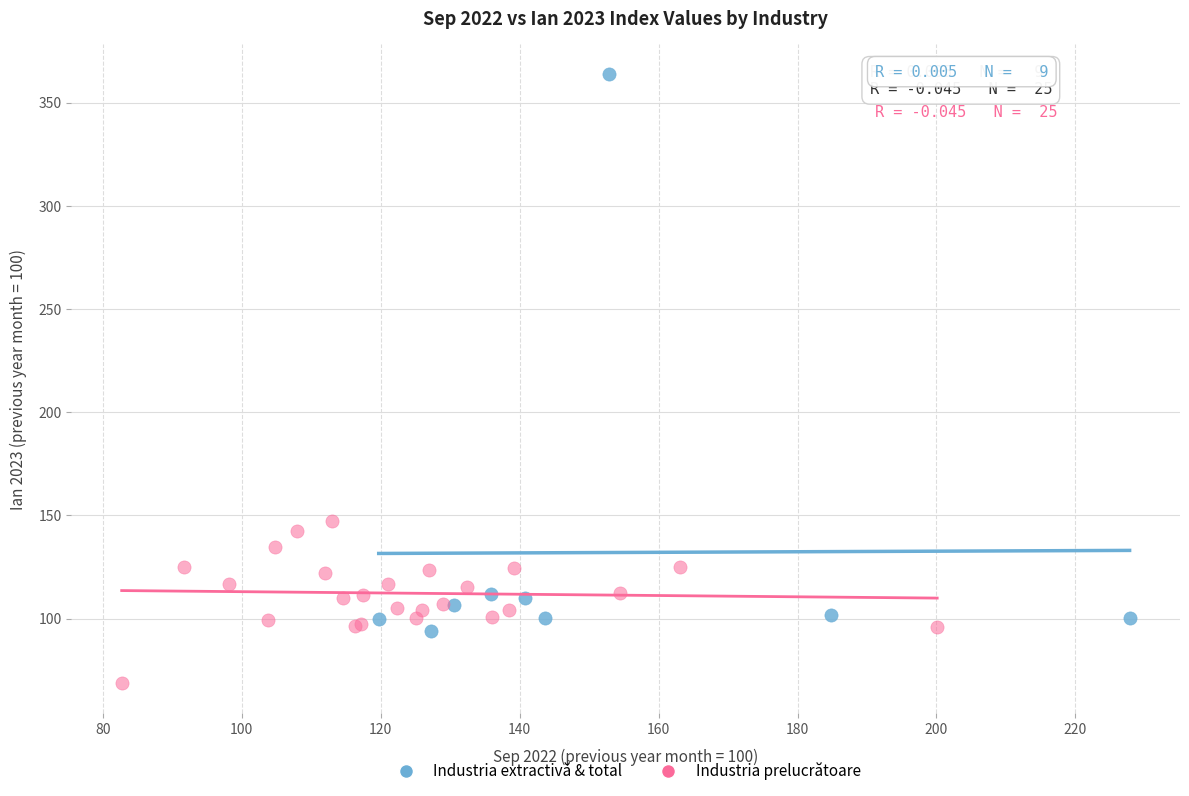

Which series has the largest Y range (max minus min)?

Industria extractivă & total